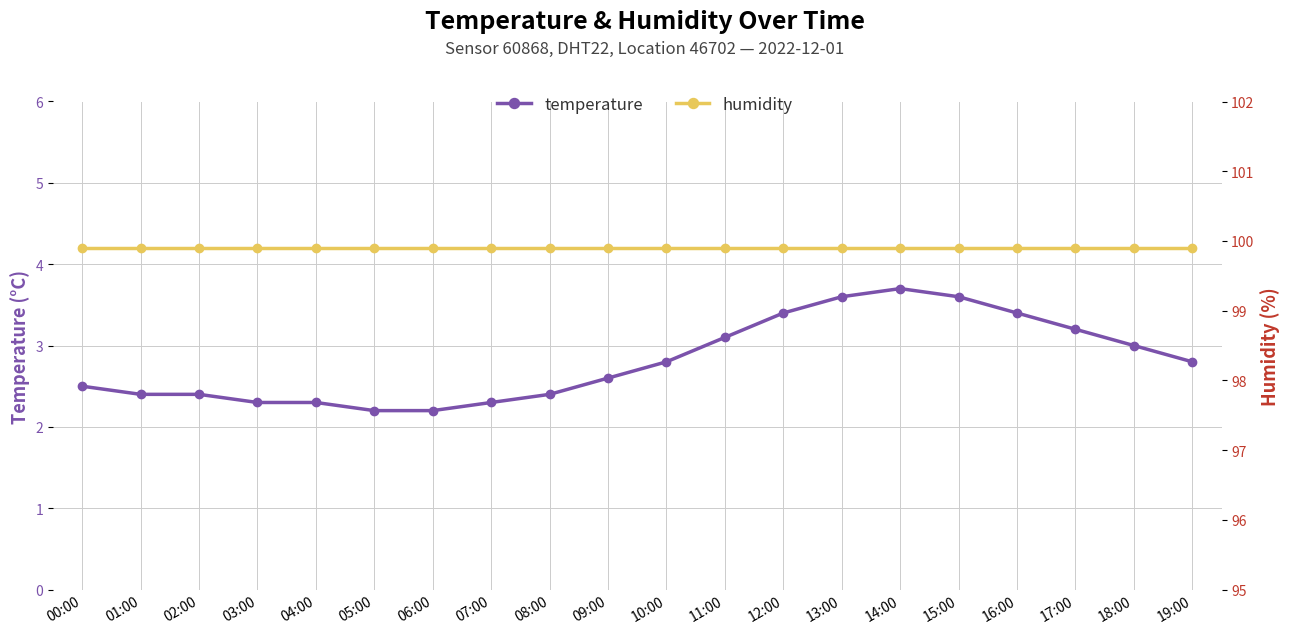

Rank the categories by humidity value from lowest to highest.

00:00, 01:00, 02:00, 03:00, 04:00, 05:00, 06:00, 07:00, 08:00, 09:00, 10:00, 11:00, 12:00, 13:00, 14:00, 15:00, 16:00, 17:00, 18:00, 19:00